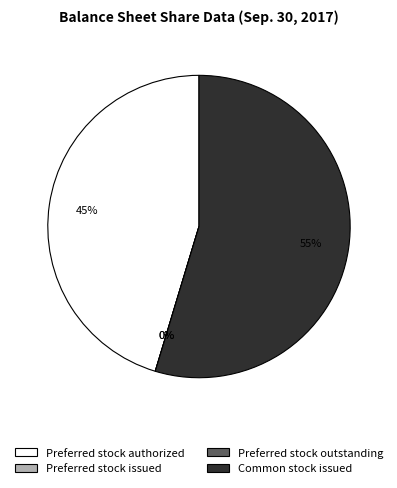

The Preferred stock authorized slice represents 45% of the pie. True or false?

True